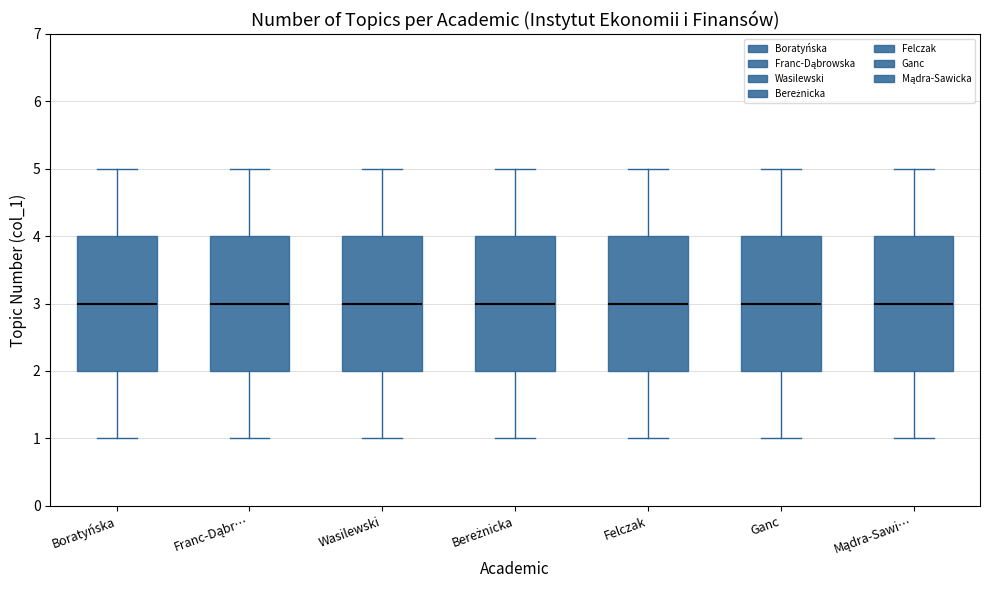

Reading left to right, transcribe this box plot: for each box, give where its median line is, the range the box spans, and where its two whiskers end, as read against the y-axis. The values are not printed on the chart, so give them approximately, as read against the axis.

Boratyńska: median 3, box 2 to 4, whiskers 1 to 5
Franc-Dąbr…: median 3, box 2 to 4, whiskers 1 to 5
Wasilewski: median 3, box 2 to 4, whiskers 1 to 5
Bereżnicka: median 3, box 2 to 4, whiskers 1 to 5
Felczak: median 3, box 2 to 4, whiskers 1 to 5
Ganc: median 3, box 2 to 4, whiskers 1 to 5
Mądra-Sawi…: median 3, box 2 to 4, whiskers 1 to 5